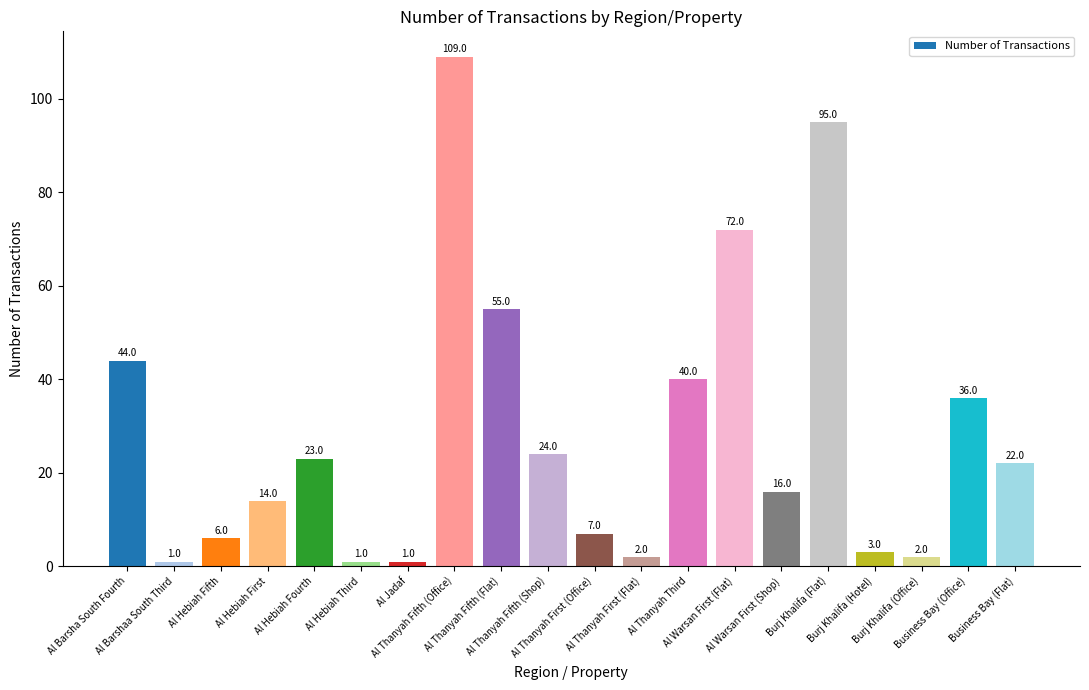

How many distinct data groups are displayed?

1